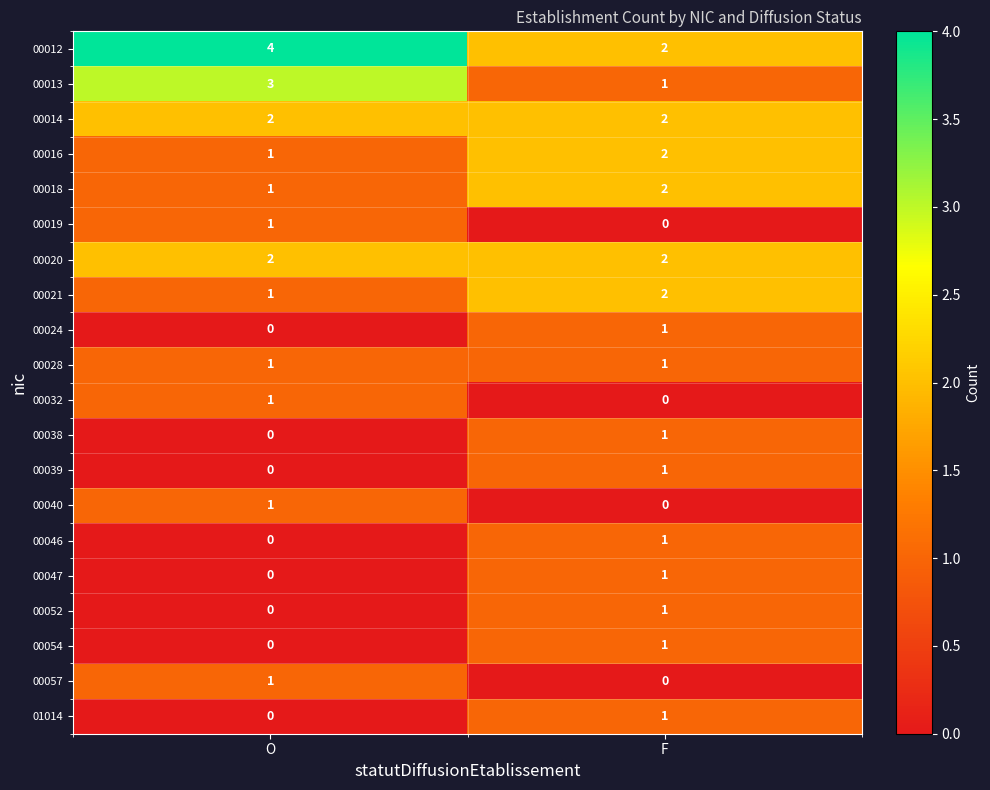

The value of 00024 at O is -1. True or false?

False